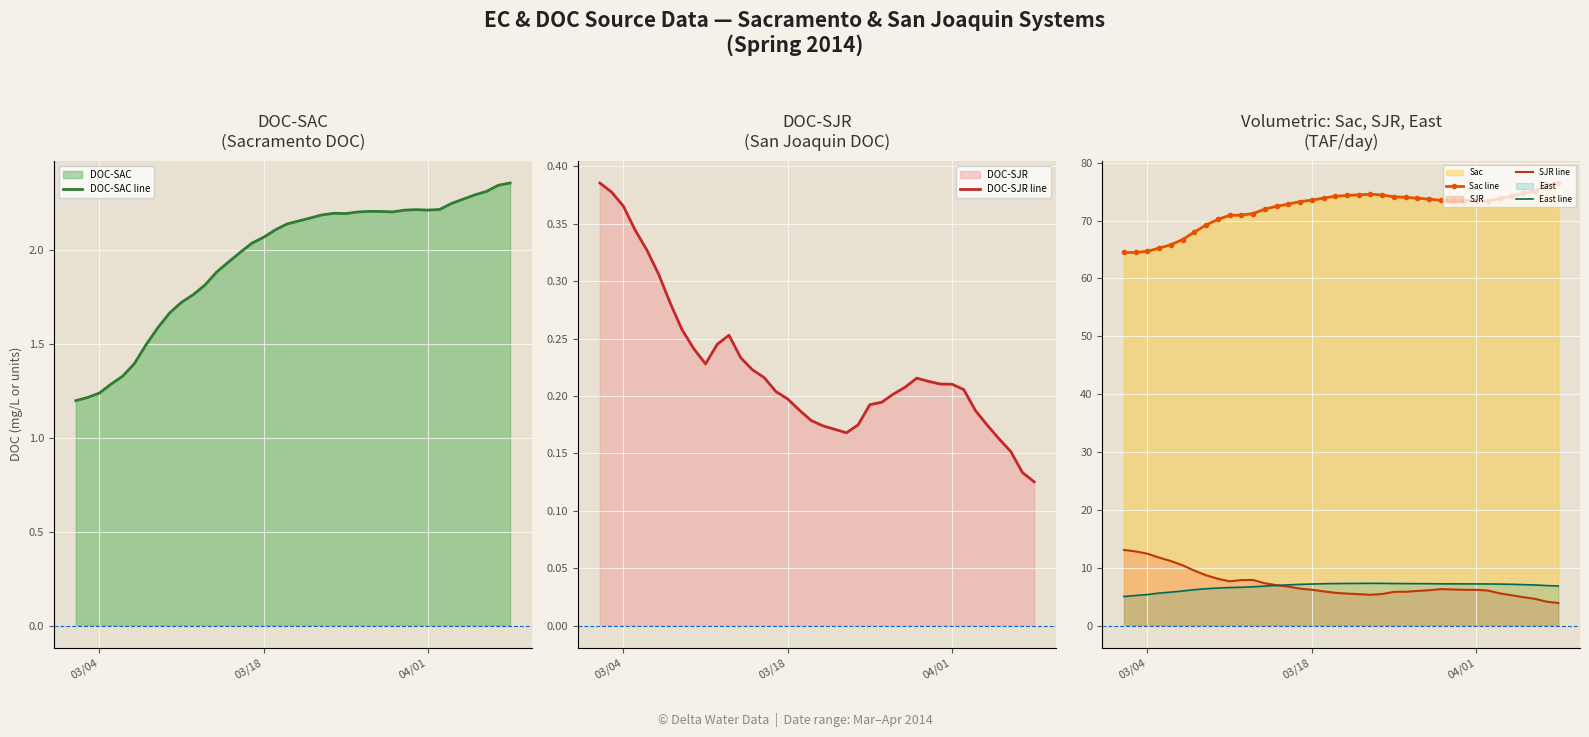

True or false: East line and Sac line cross at least once.

False